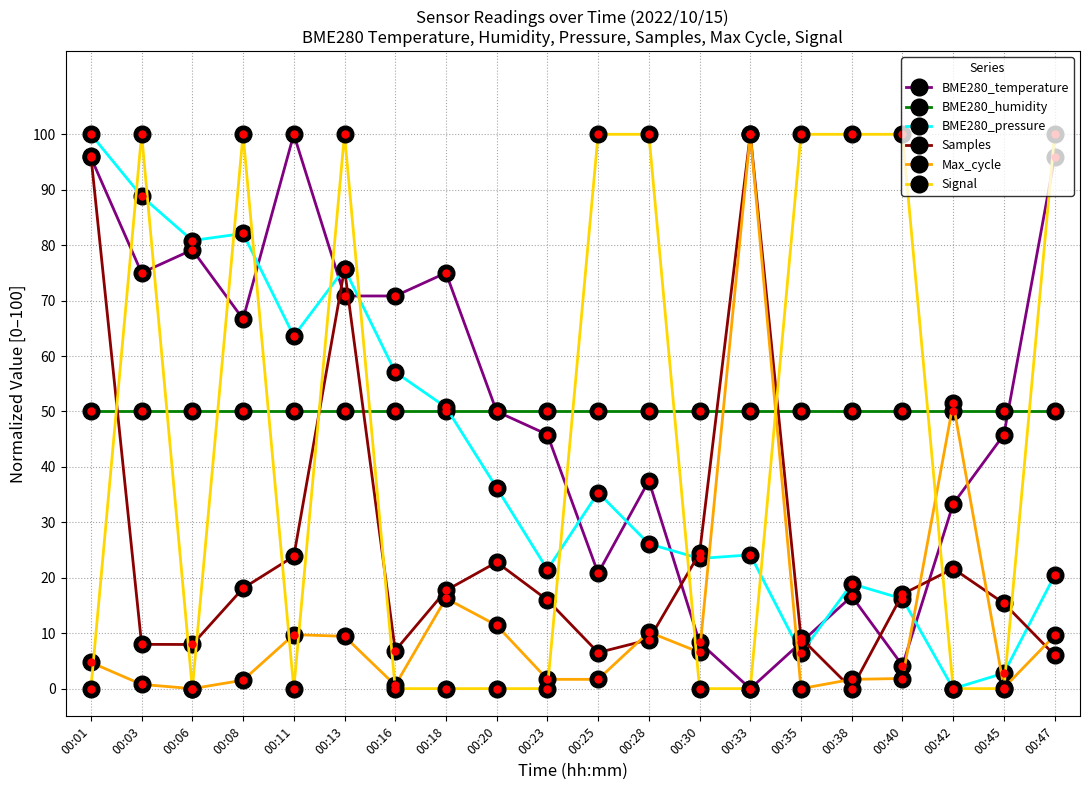

Where does the Max_cycle series first go above 4?

00:01